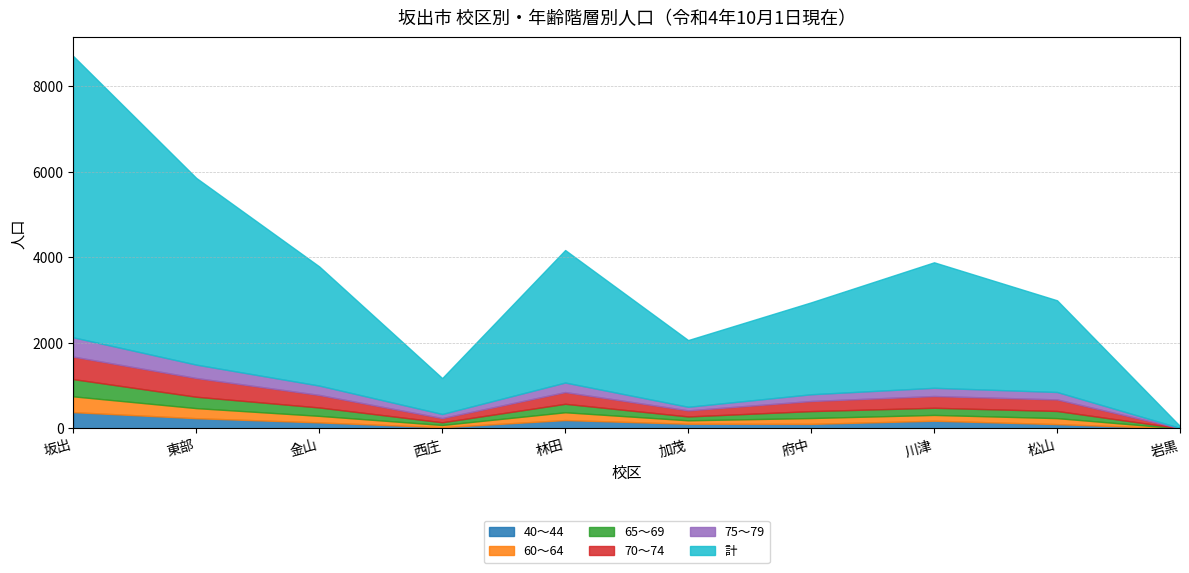

Between 西庄 and 加茂, which series saw the biggest shift?

計